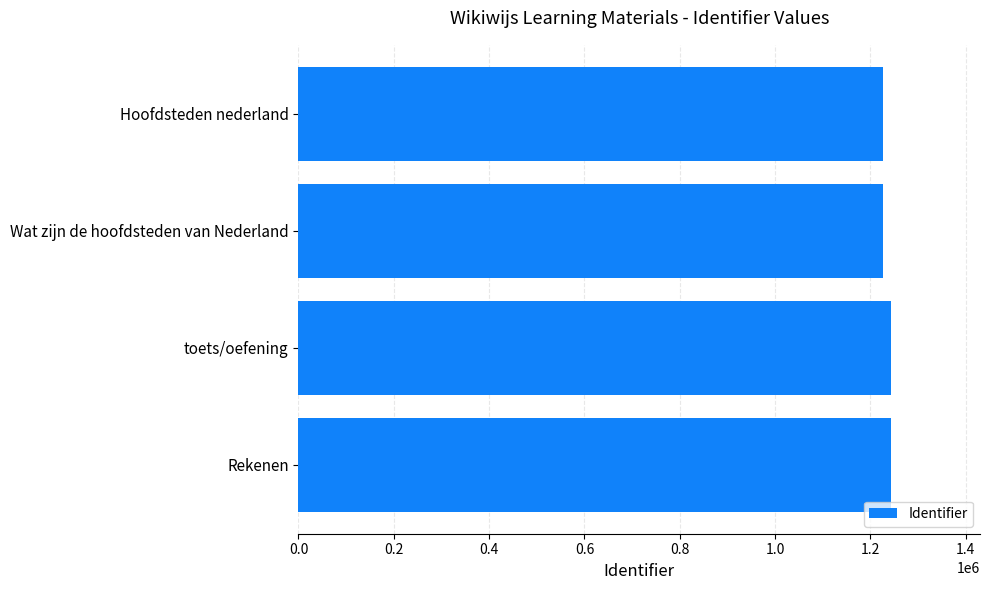

At which label is the value closest to 1235211?

Wat zijn de hoofdsteden van Nederland